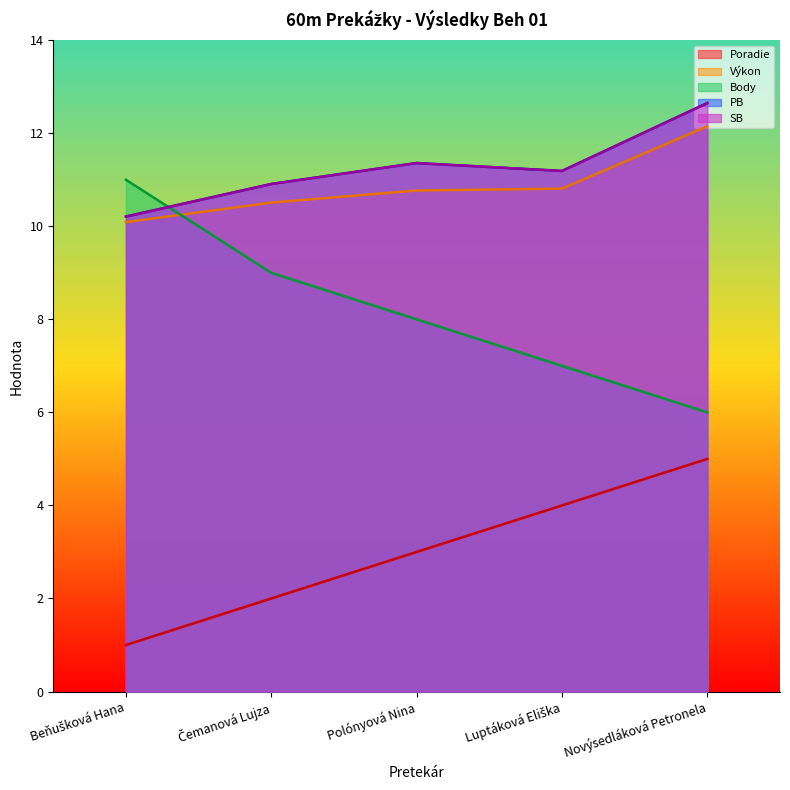

How many series are shown in this chart?

5